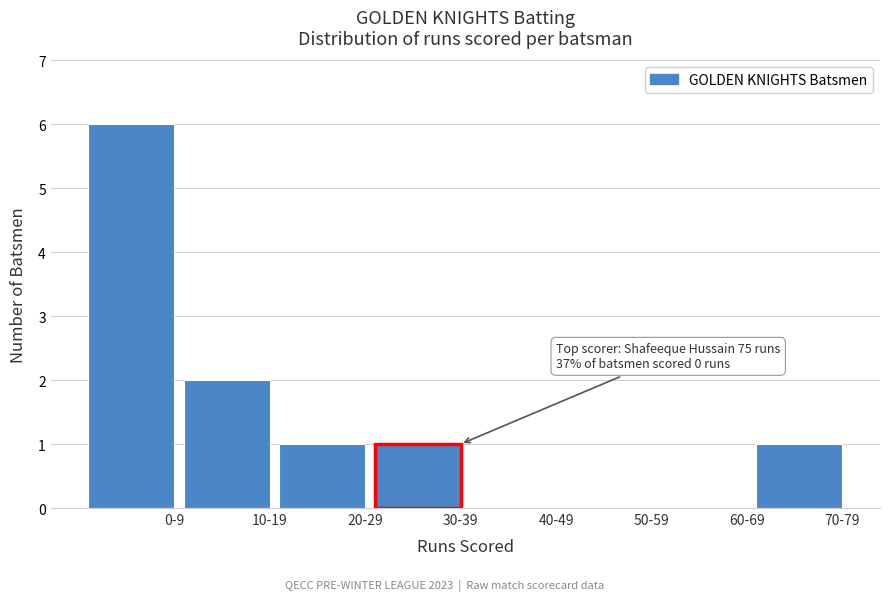

Reading left to right, extract all data points from this chart.

0-9=6	10-19=2	20-29=1	30-39=1	40-49=0	50-59=0	60-69=0	70-79=1